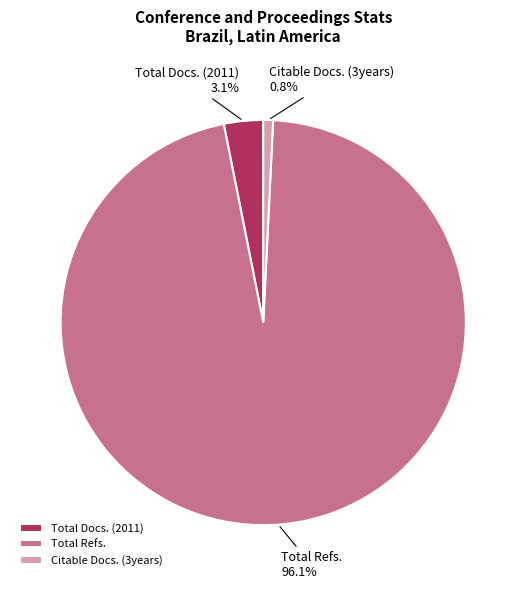

Count the number of slices in the pie.

3